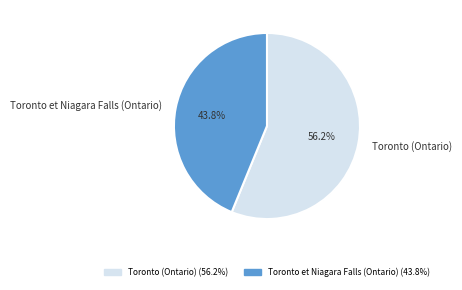

What is the ratio of the value at Toronto (Ontario) to the value at Toronto et Niagara Falls (Ontario)?

1.3